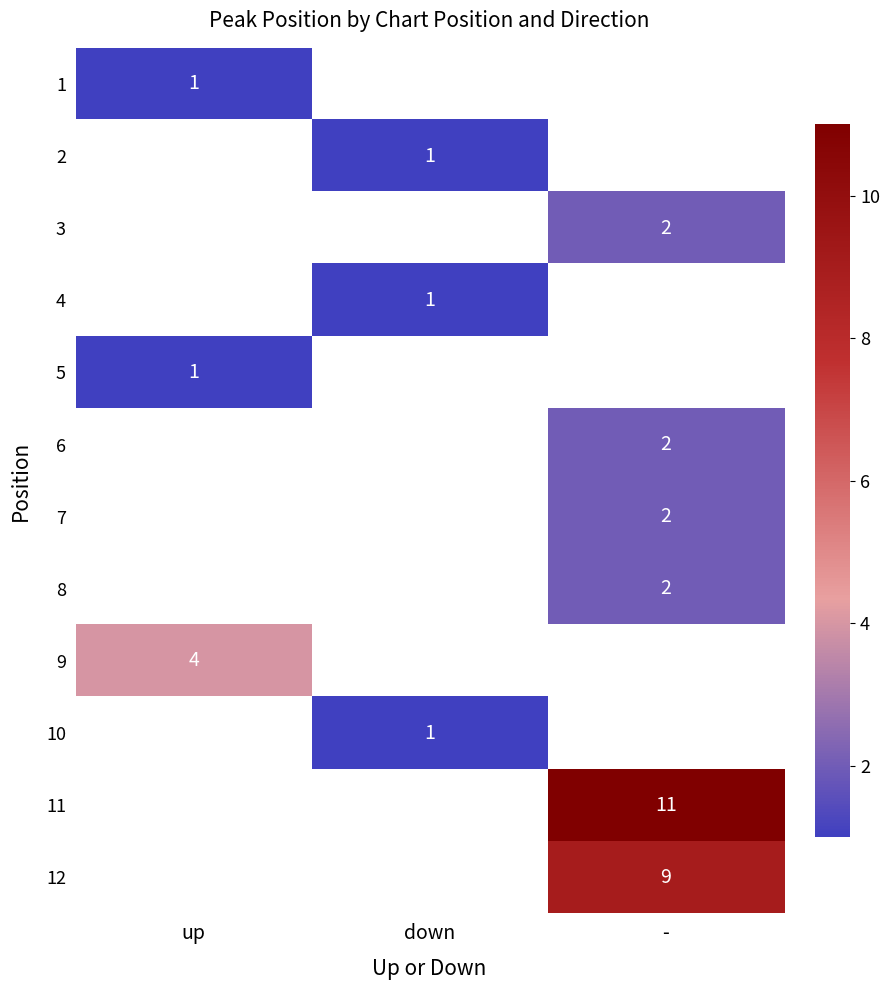

Is it true that 12 equals 9 at -?

True